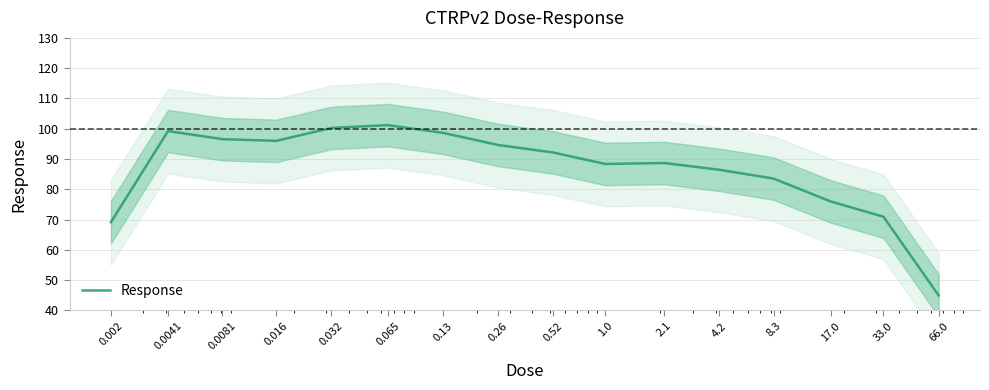

What is the minimum value shown in the chart?

45.0